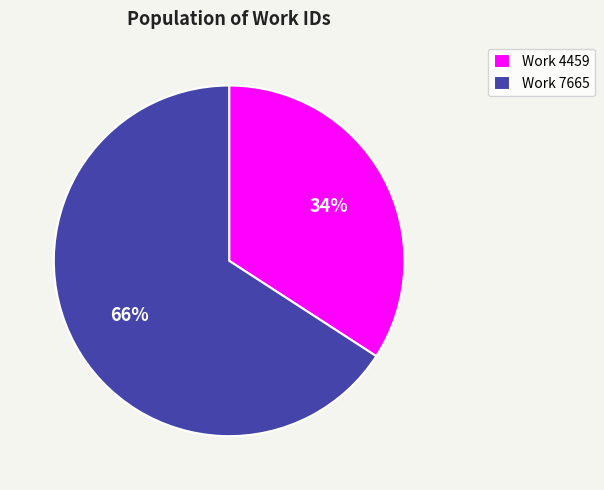

To the nearest percent, what is the difference between the largest and smallest slice percentages?

32%